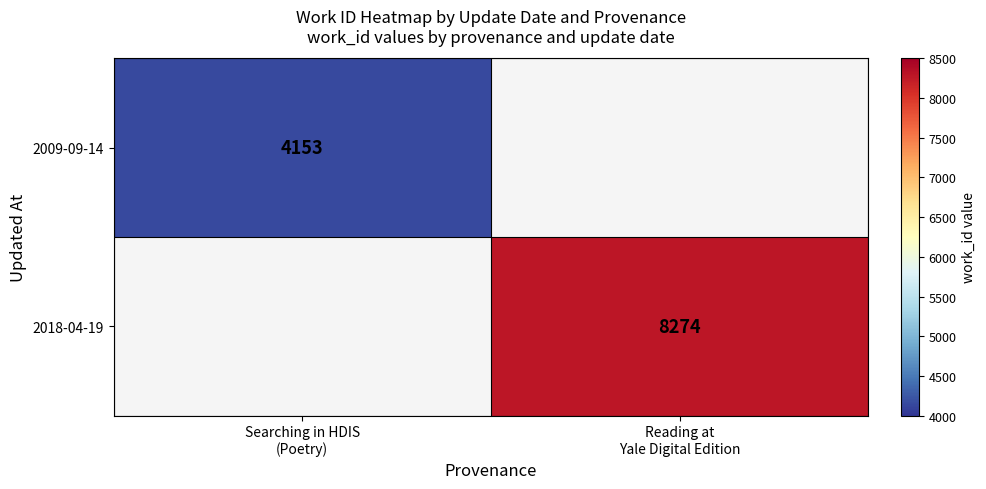

How many positive values does the 2018-04-19 series have?

1